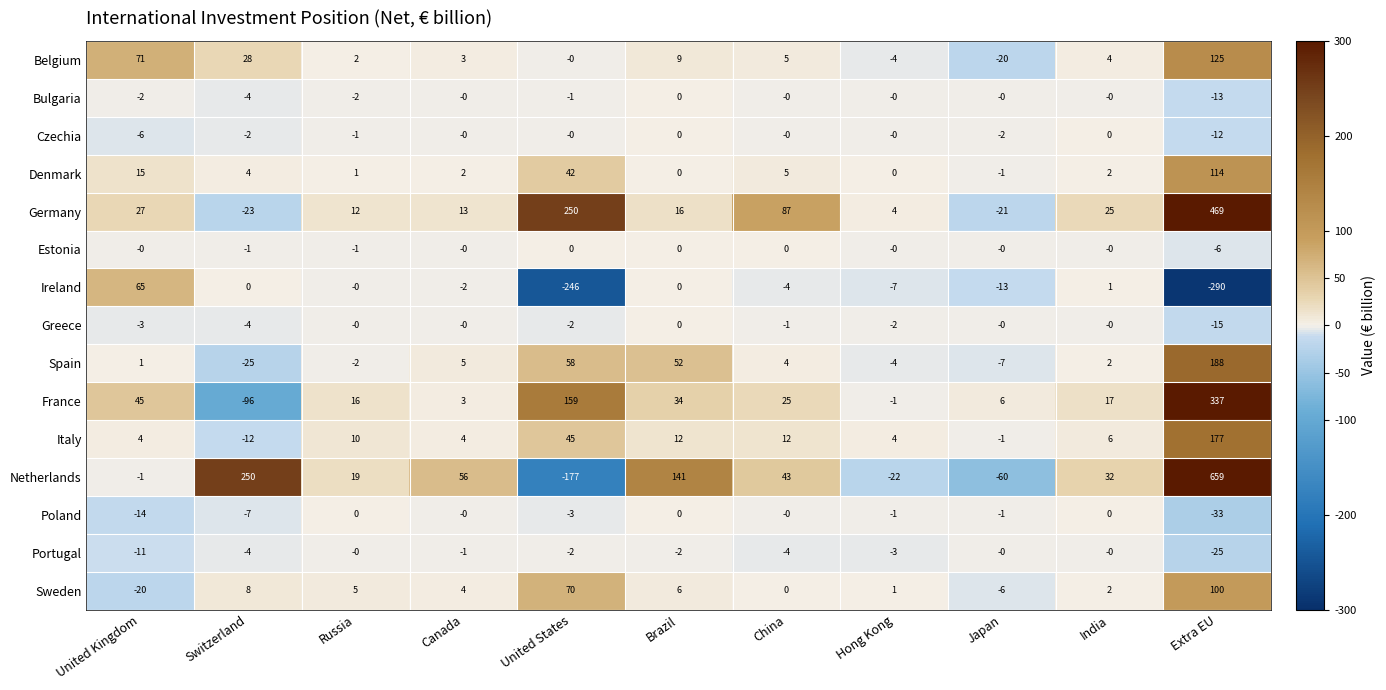

What is the greatest value displayed?

659